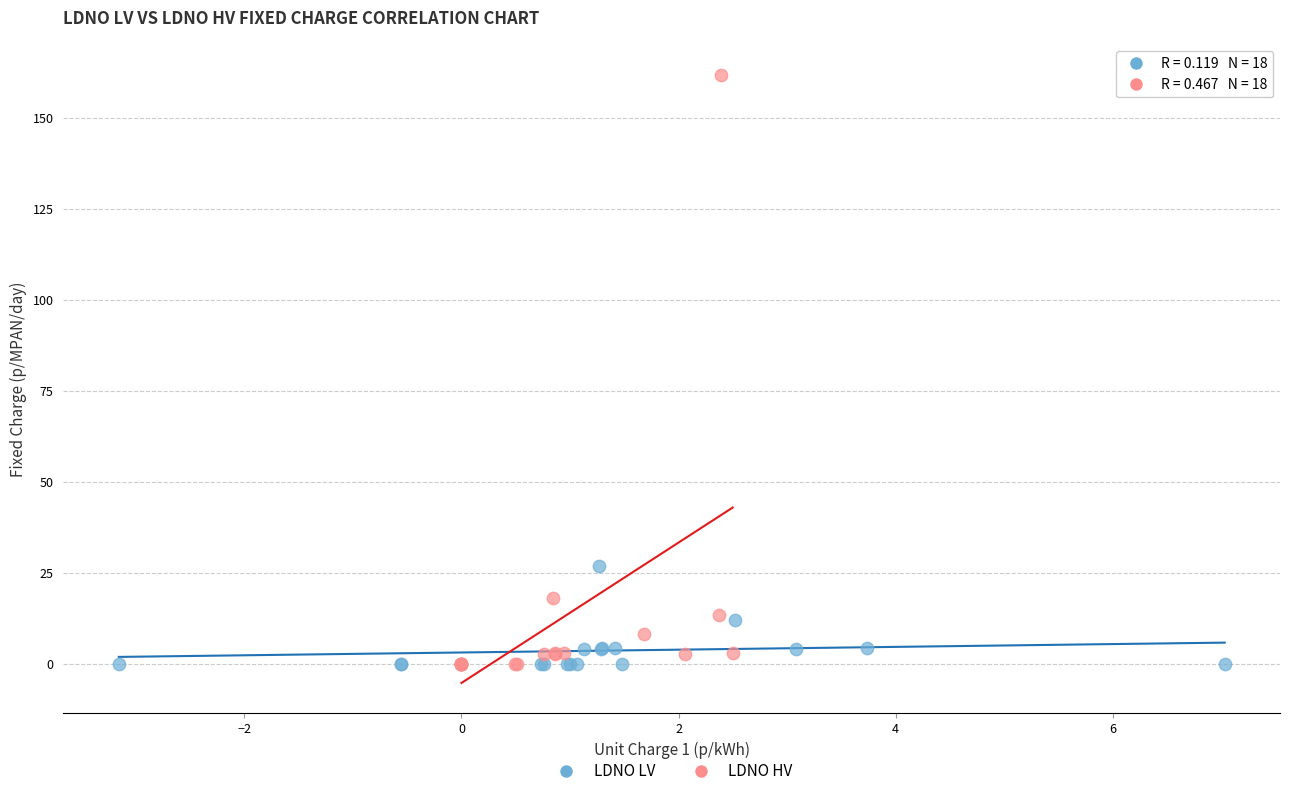

What are all the series names shown in the legend?

LDNO LV, LDNO HV